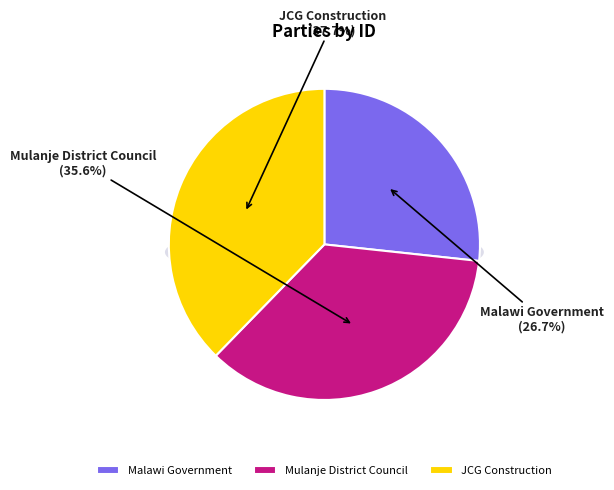

What percentage is NOT represented by Malawi Government?

73.3%